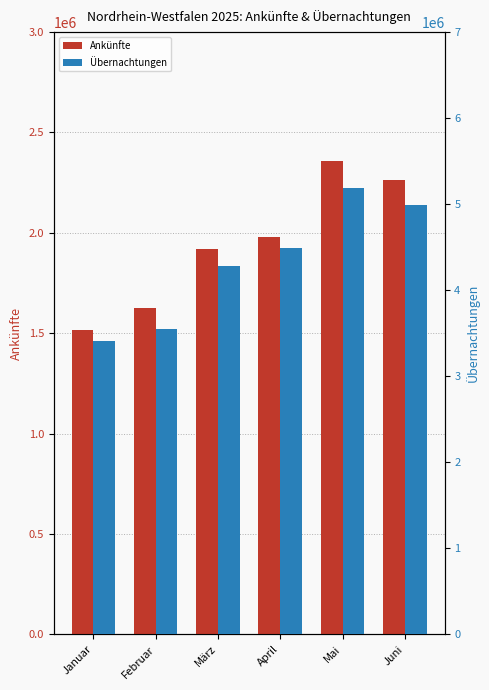

How many data points does each series have?

6